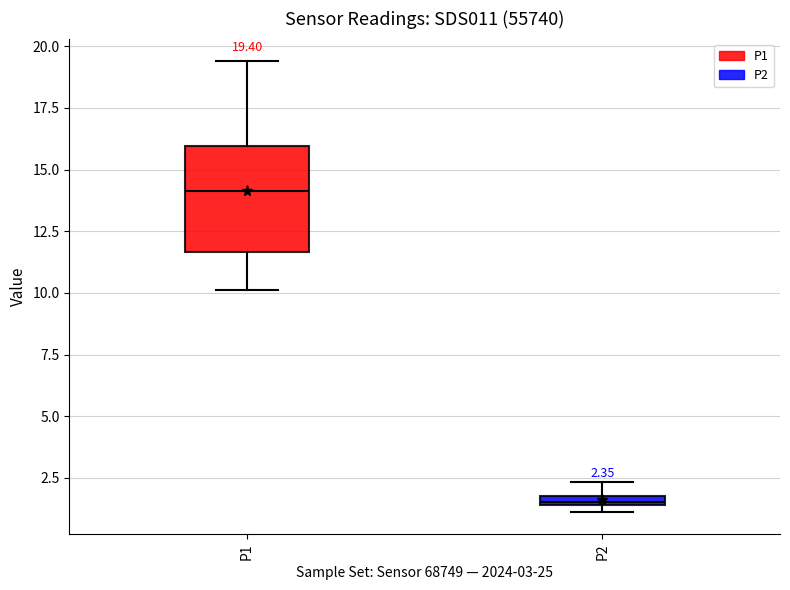

Which box has the lowest median line?

P2